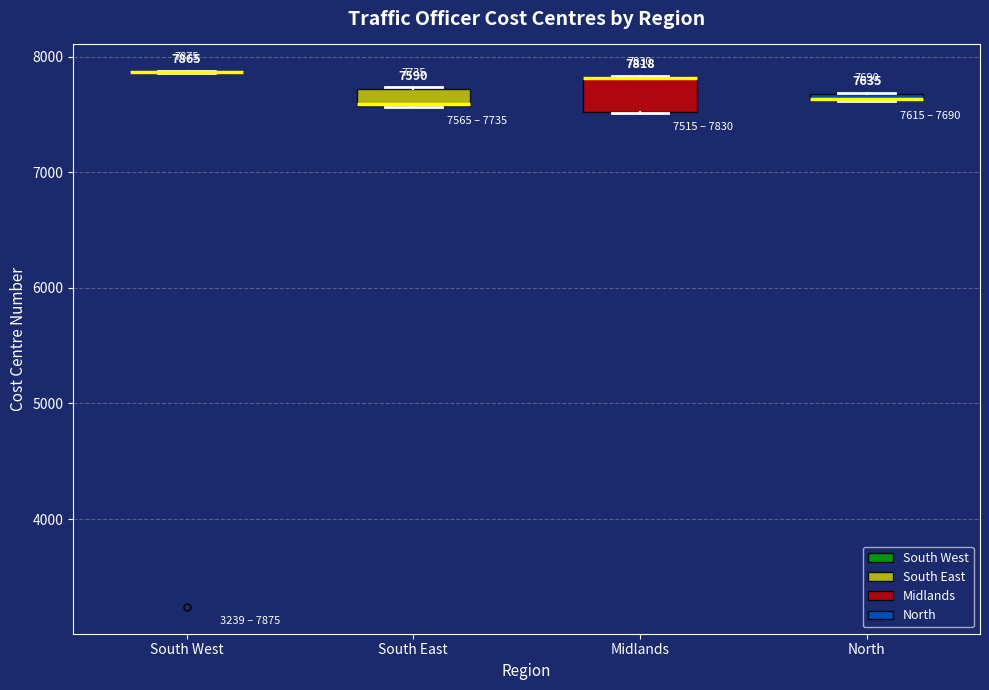

Which box is the tallest, from its lower edge to its upper edge?

Midlands